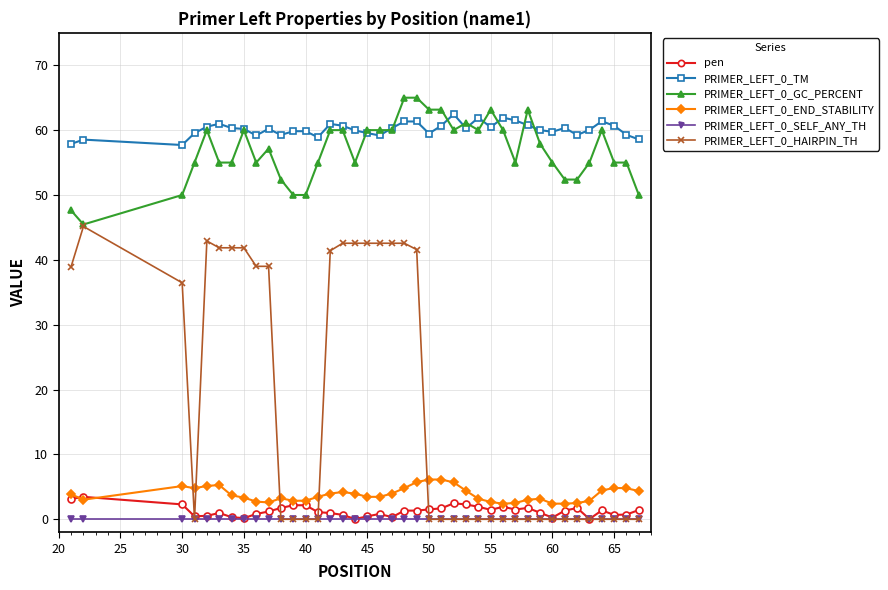

True or false: pen and PRIMER_LEFT_0_TM cross at least once.

False